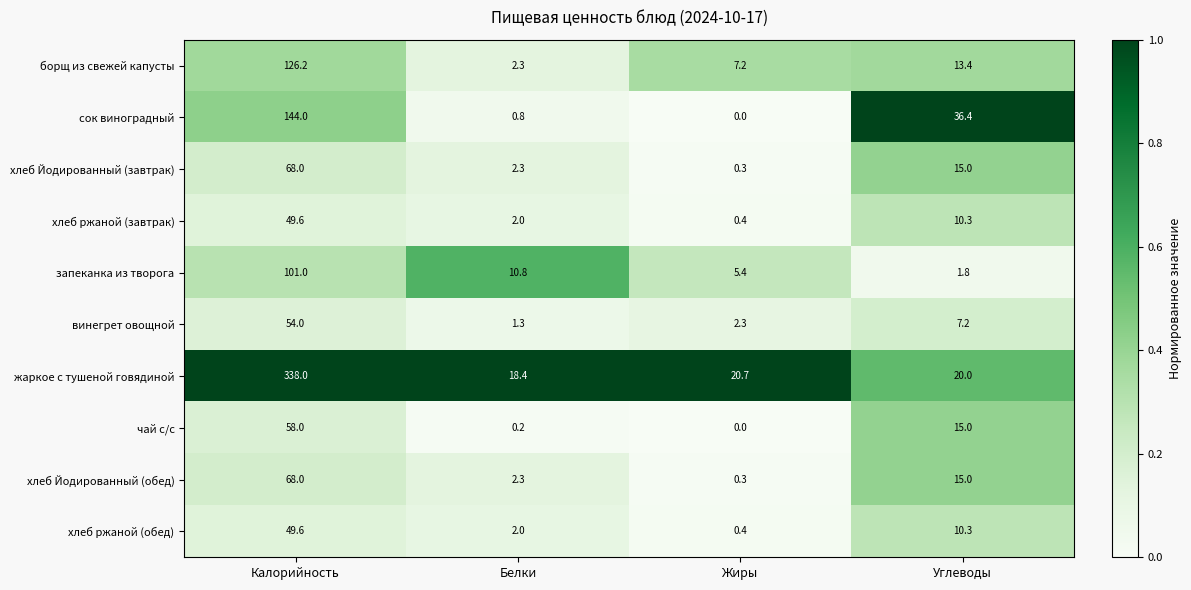

Which series has the widest spread of values?

жаркое с тушеной говядиной